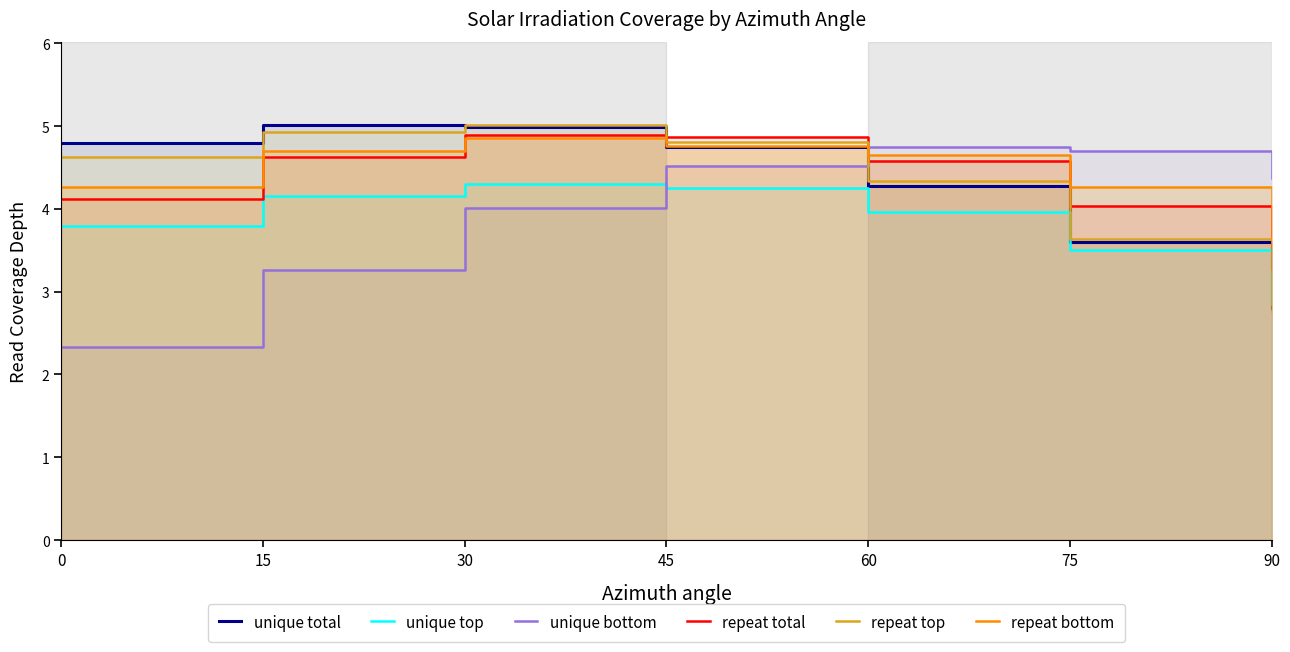

Reading right to left, extract all data points from this chart.

unique total: 90=2.8	75=3.6	60=4.3	45=4.8	30=5.0	15=5.0	0=4.8
unique top: 90=2.9	75=3.5	60=4.0	45=4.2	30=4.3	15=4.2	0=3.8
unique bottom: 90=4.4	75=4.7	60=4.7	45=4.5	30=4.0	15=3.3	0=2.3
repeat total: 90=3.3	75=4.0	60=4.6	45=4.9	30=4.9	15=4.6	0=4.1
repeat top: 90=2.8	75=3.6	60=4.3	45=4.8	30=5.0	15=4.9	0=4.6
repeat bottom: 90=3.6	75=4.3	60=4.6	45=4.8	30=4.9	15=4.7	0=4.3